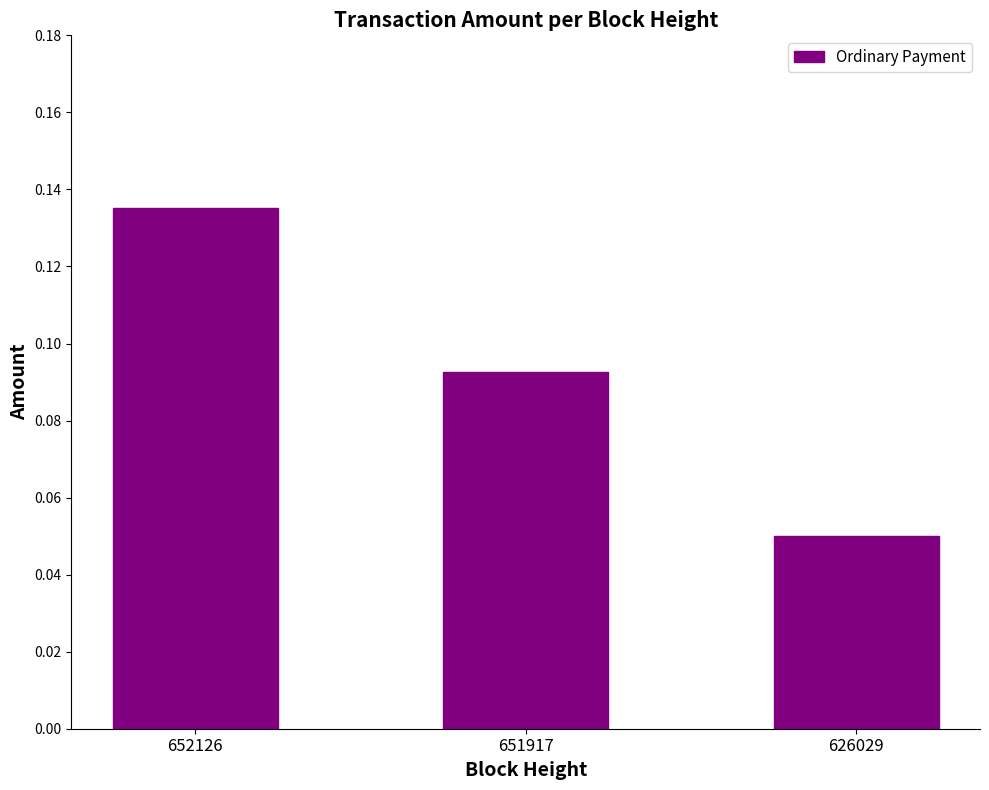

What is the sum of all values?

0.3